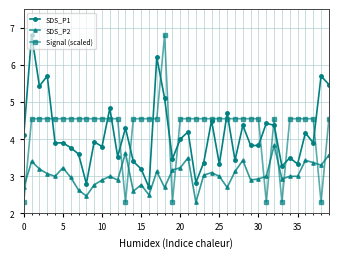

True or false: SDS_P2 has more than 2 interior local peaks.

True